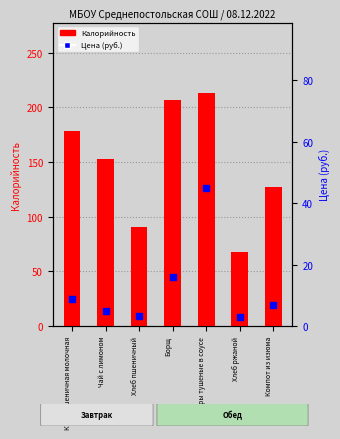

What are all the series names shown in the legend?

Калорийность, Цена (руб.)